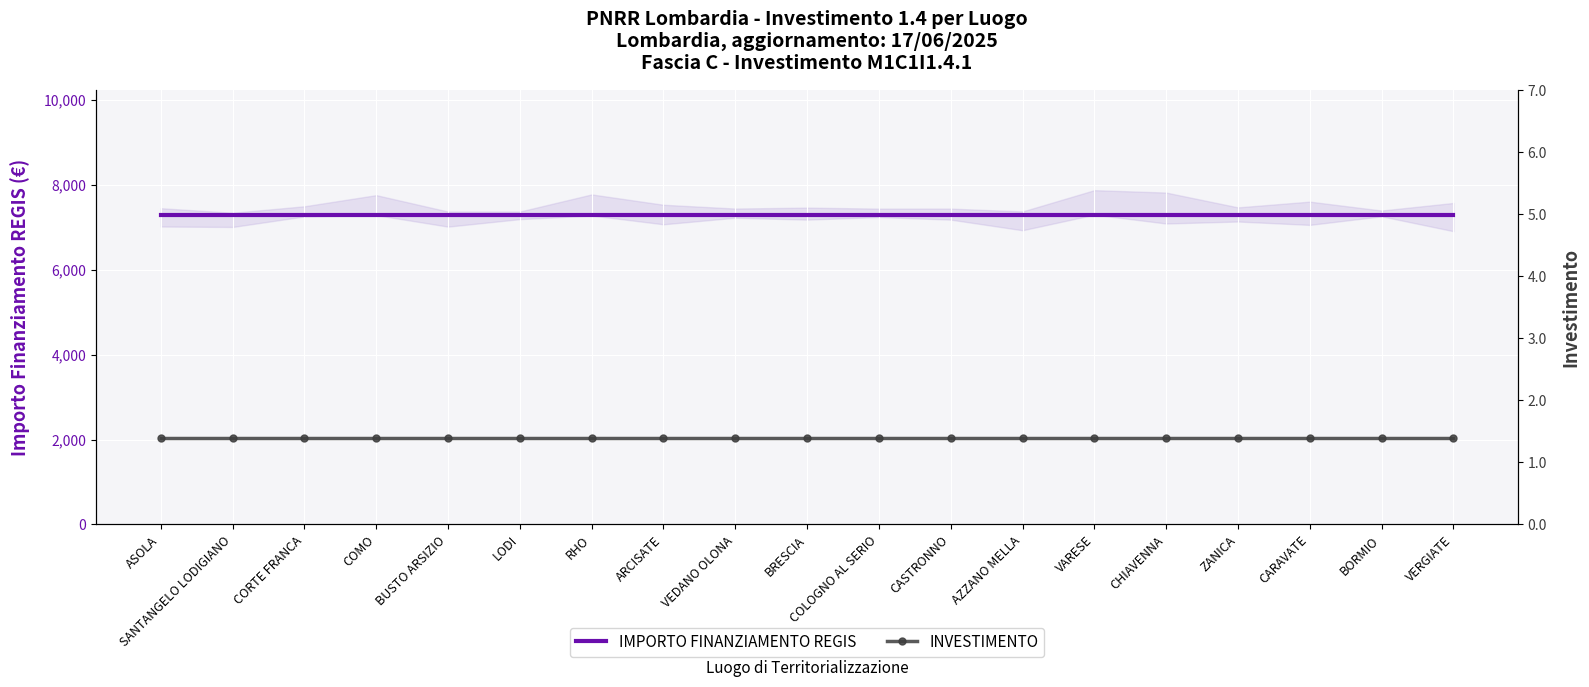

Which series changed the most between ASOLA and VEDANO OLONA?

IMPORTO FINANZIAMENTO REGIS